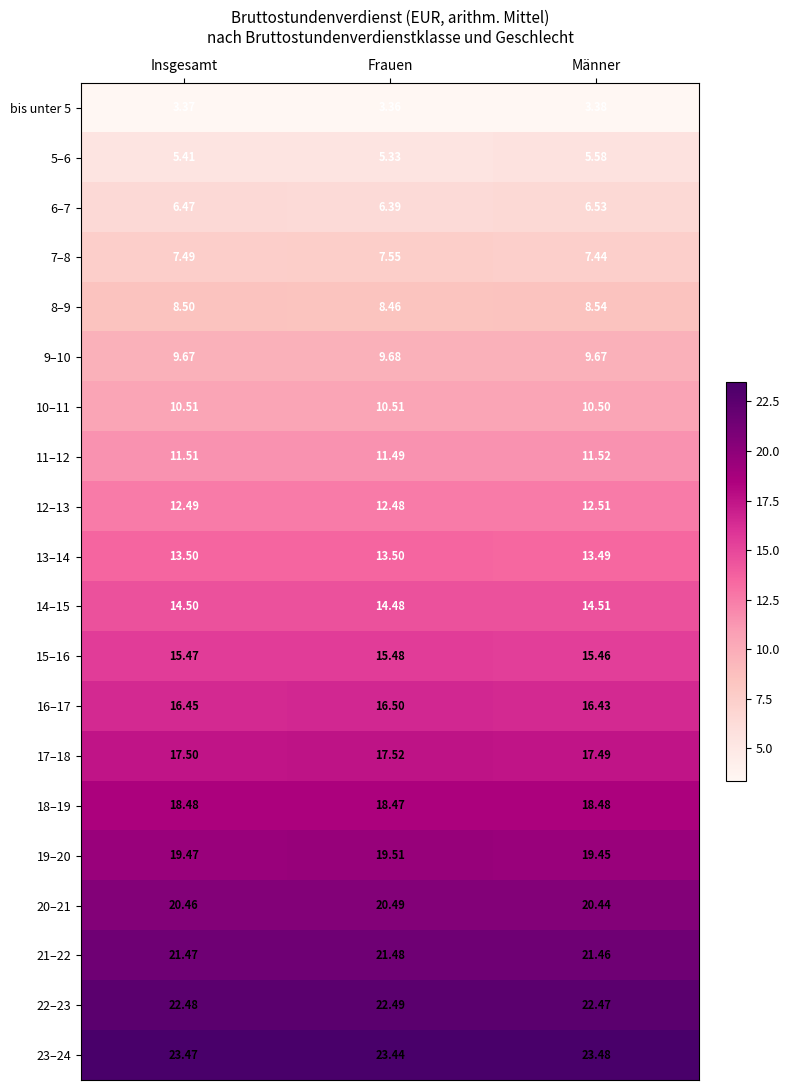

What is the total value across all series at Frauen?

278.6